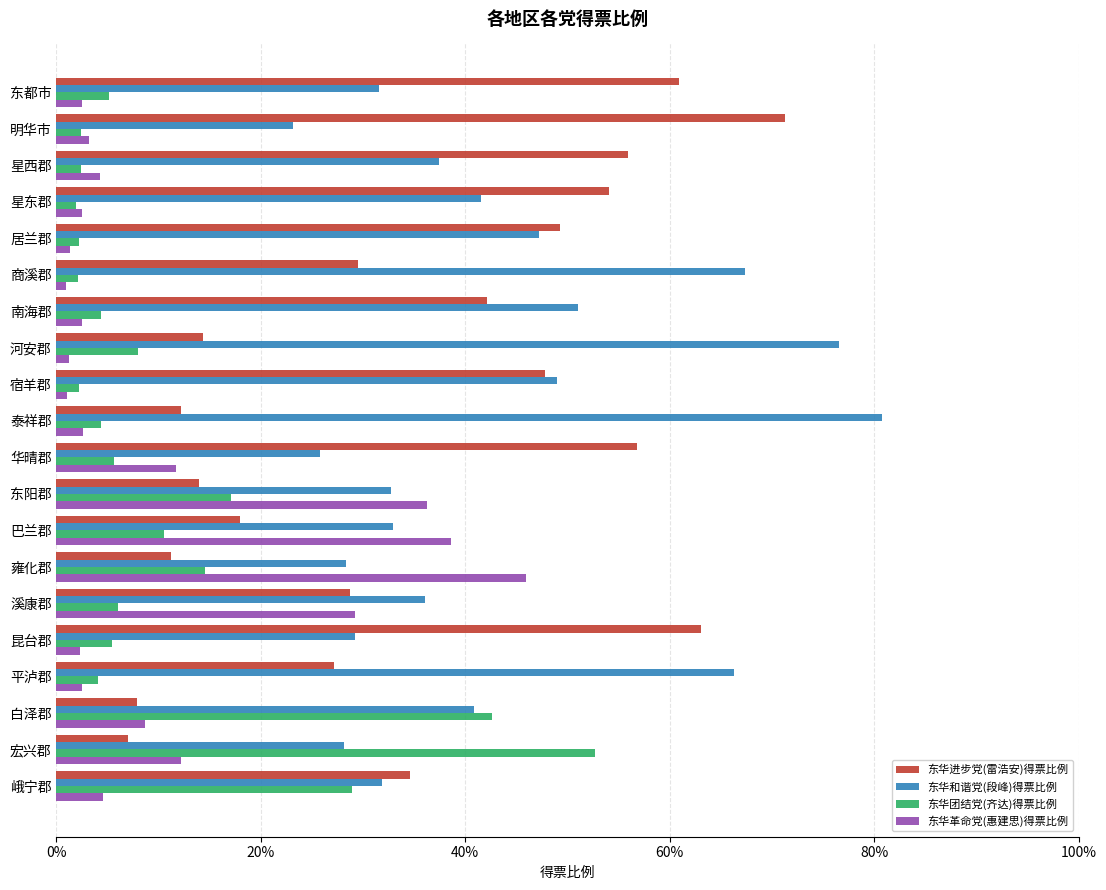

What are all the series names shown in the legend?

东华进步党(雷浩安)得票比例, 东华和谐党(段峰)得票比例, 东华团结党(齐达)得票比例, 东华革命党(惠建思)得票比例